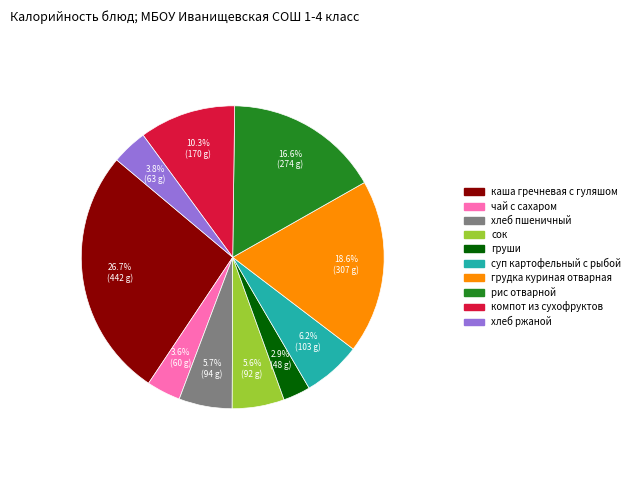

Do груши and хлеб пшеничный together represent more than half of the pie?

No